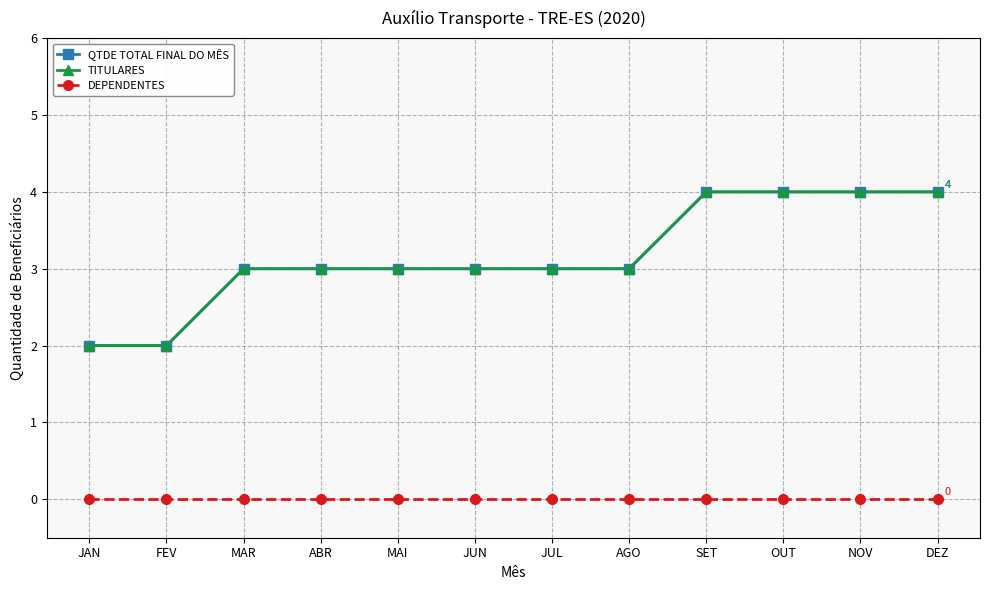

At how many categories does at least one series exceed 0?

12